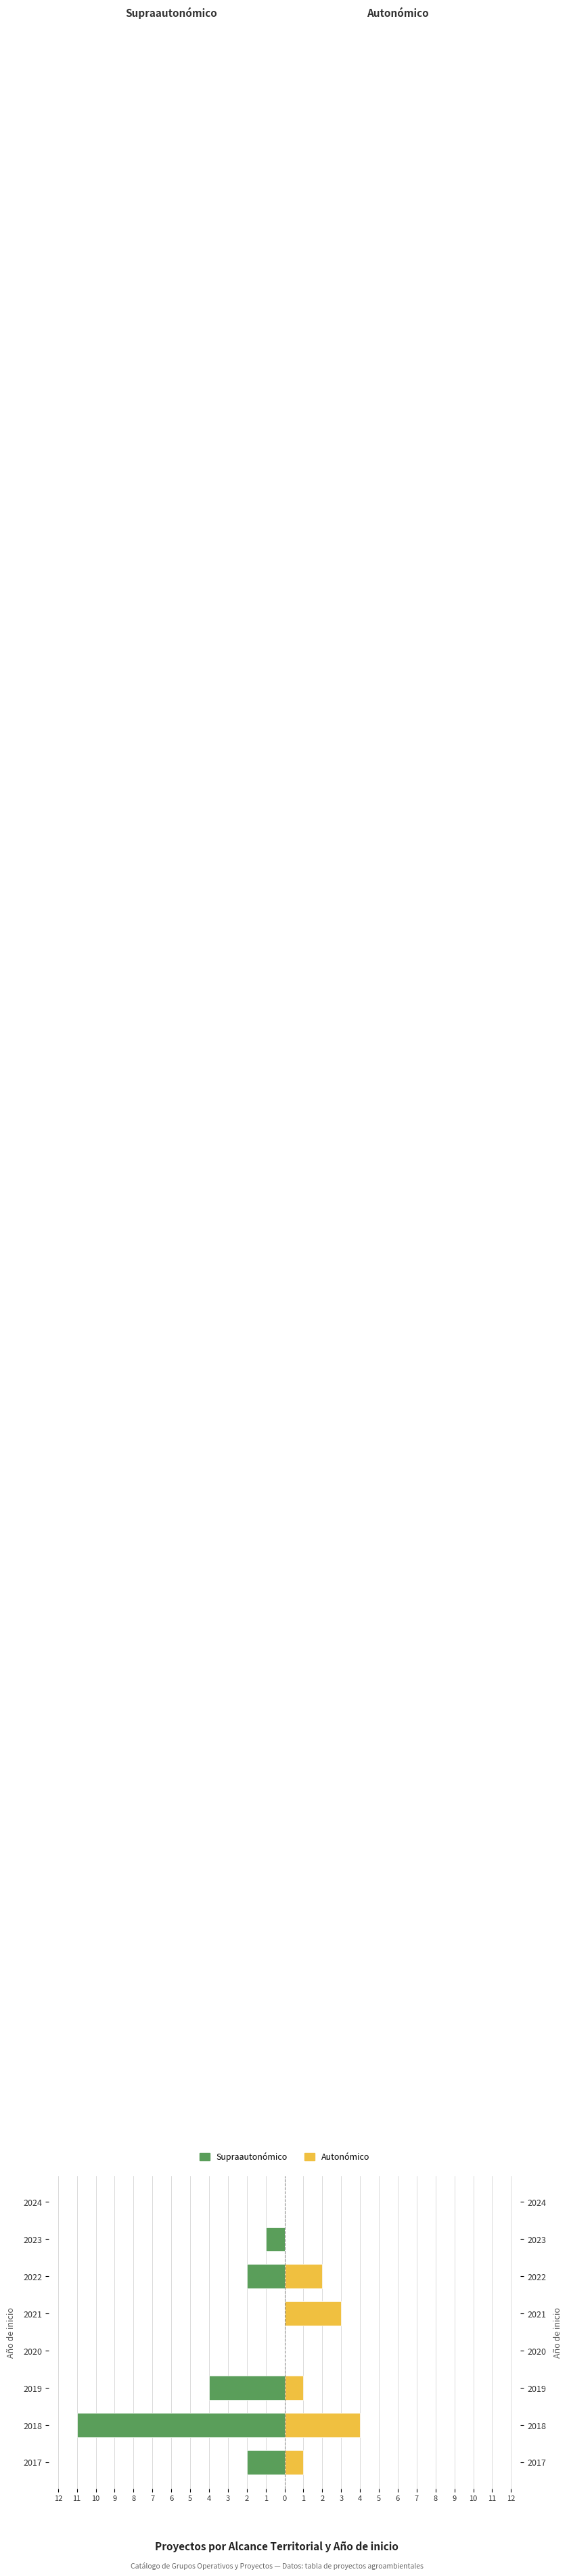

Count the number of categories in the chart.

8